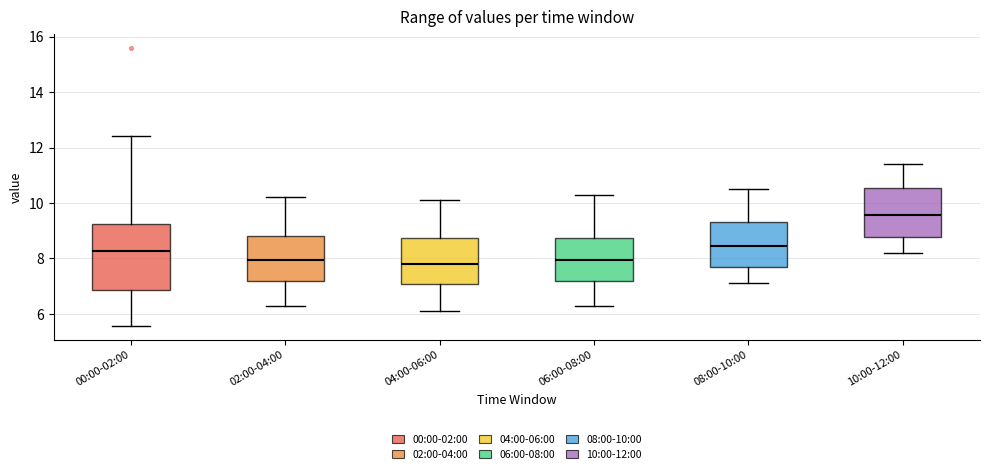

Reading left to right, read every box against the y-axis: the position of its median line, the range the box covers, and the ends of its whiskers. The values are not printed on the chart, so give them approximately, as read against the axis.

00:00-02:00: median 8.2, box 6.8 to 9.2, whiskers 5.6 to 12.4
02:00-04:00: median 8.0, box 7.2 to 8.8, whiskers 6.4 to 10.2
04:00-06:00: median 7.8, box 7.0 to 8.8, whiskers 6.2 to 10.2
06:00-08:00: median 8.0, box 7.2 to 8.8, whiskers 6.4 to 10.4
08:00-10:00: median 8.4, box 7.6 to 9.4, whiskers 7.2 to 10.6
10:00-12:00: median 9.6, box 8.8 to 10.6, whiskers 8.2 to 11.4